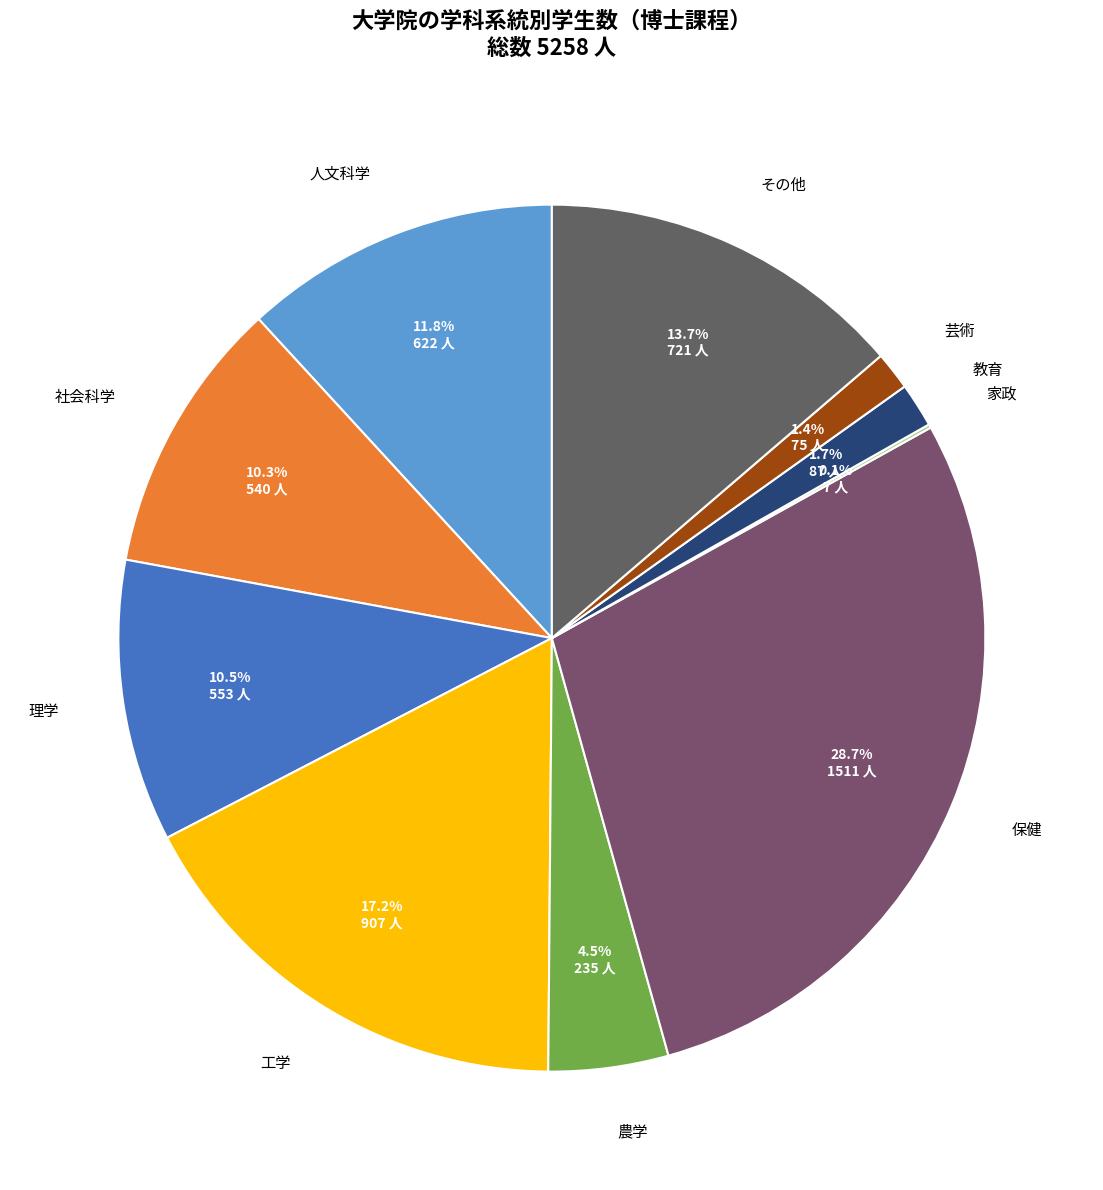

Combined, do 農学 and 芸術 account for over 50%?

No